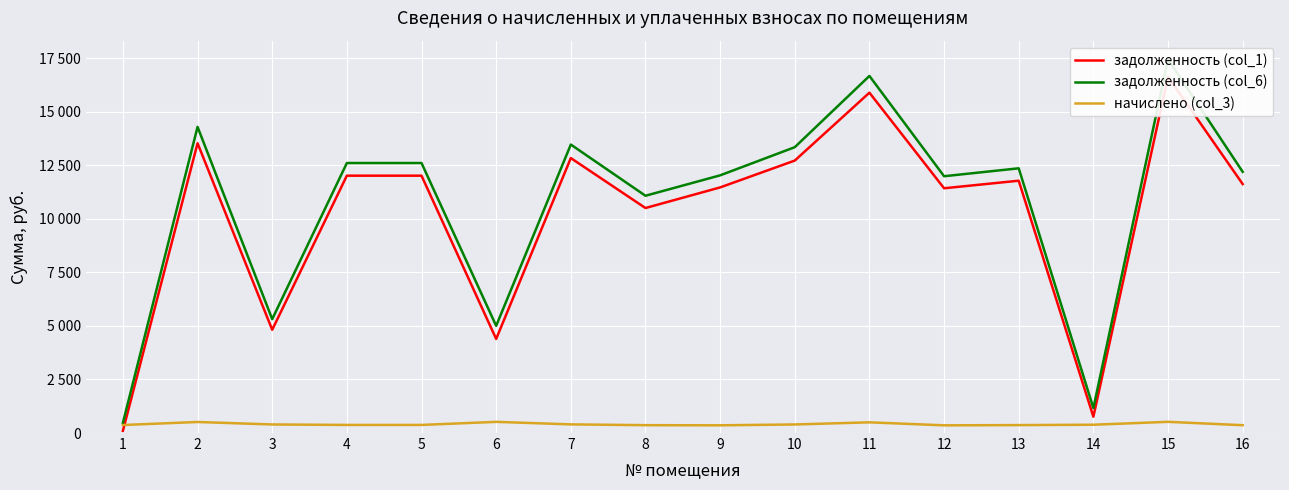

True or false: задолженность (col_1) and задолженность (col_6) cross at least once.

False